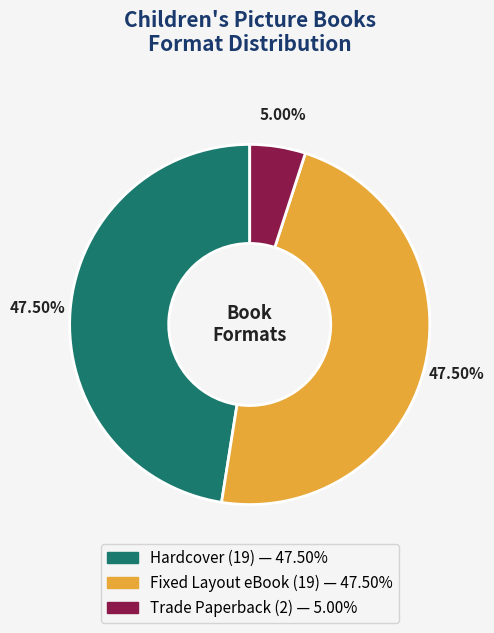

The Trade Paperback slice represents 5% of the pie. True or false?

True